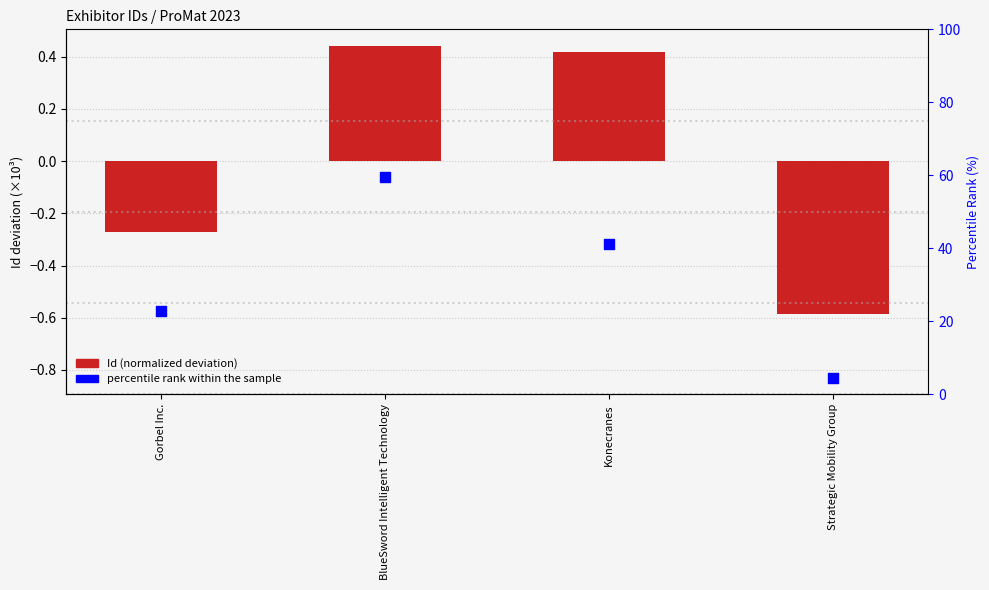

Which series reaches the maximum Y coordinate?

Id (normalized deviation)